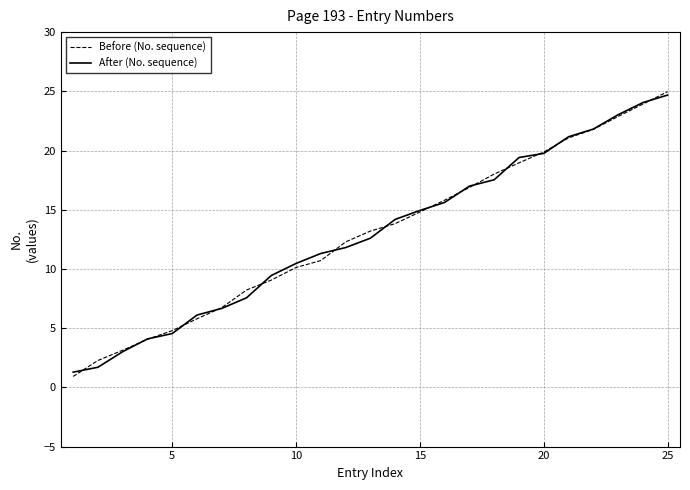

What is the maximum value shown in the chart?

25.0